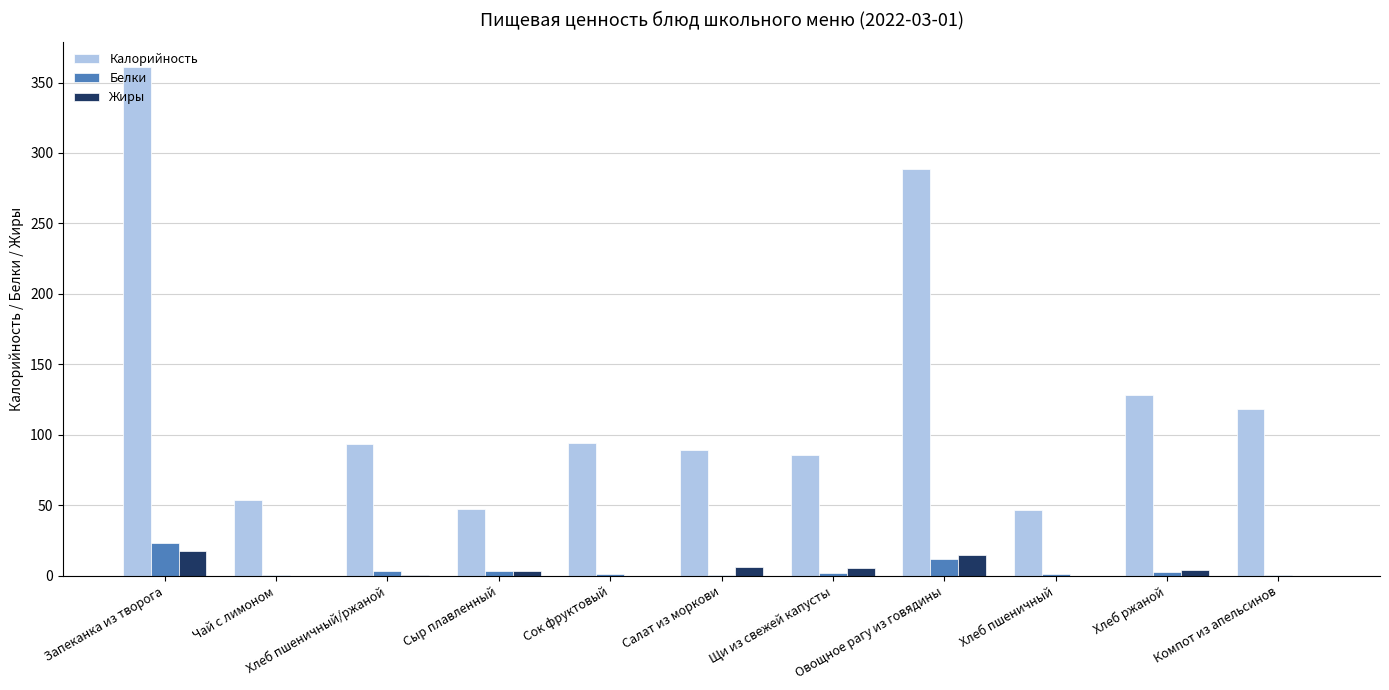

Which series has the largest total across all categories?

Калорийность